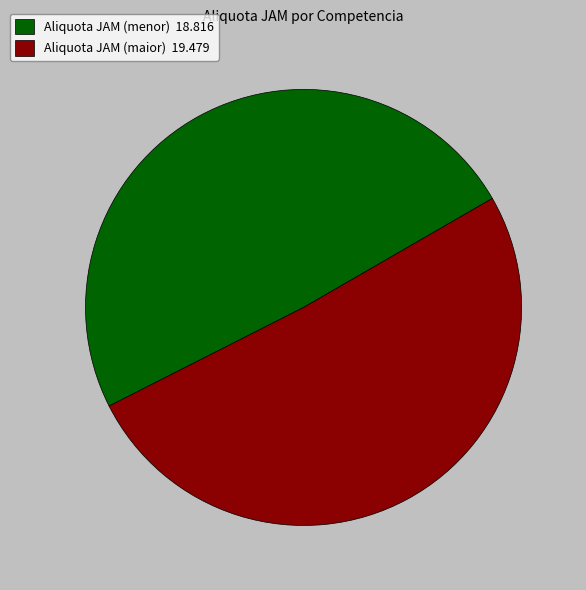

Does any single category account for the majority?

Yes